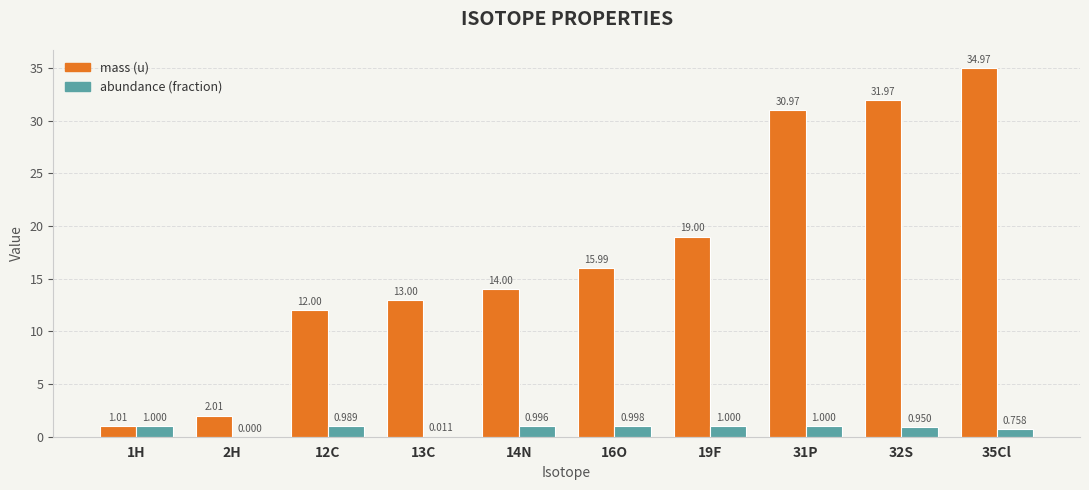

What is the total value across all series at 13C?

13.0